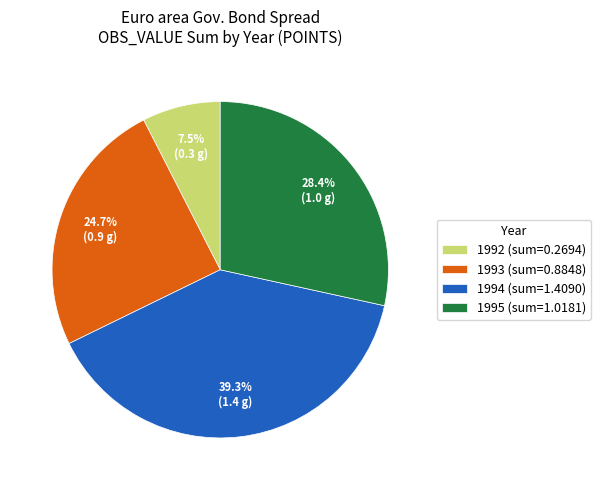

What is the smallest slice in the pie chart?

1992 (sum=0.2694)